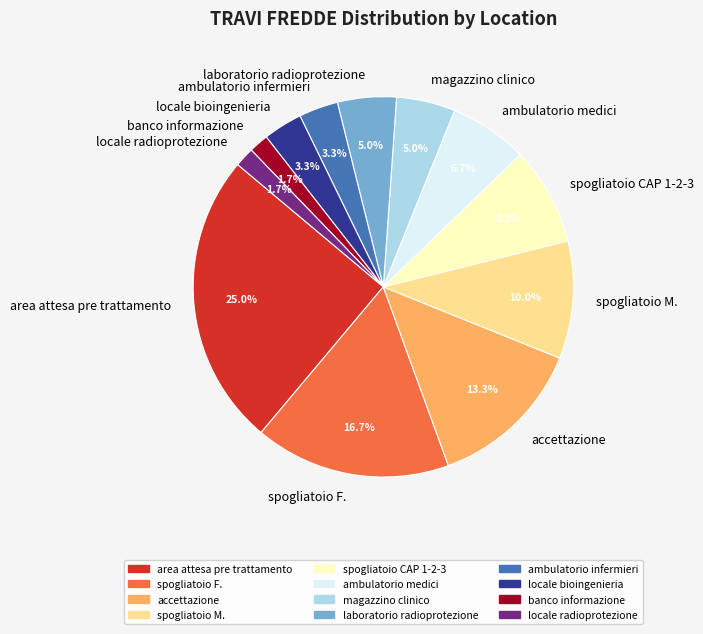

Between spogliatoio CAP 1-2-3 and banco informazione, which is larger?

spogliatoio CAP 1-2-3